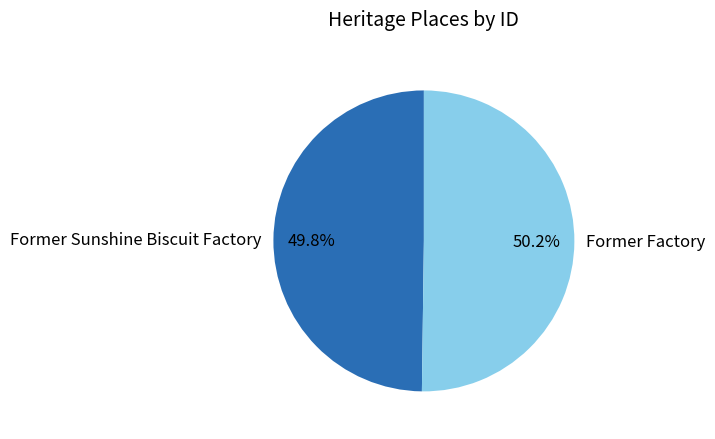

Do Former Sunshine Biscuit Factory and Former Factory together represent more than half of the pie?

Yes